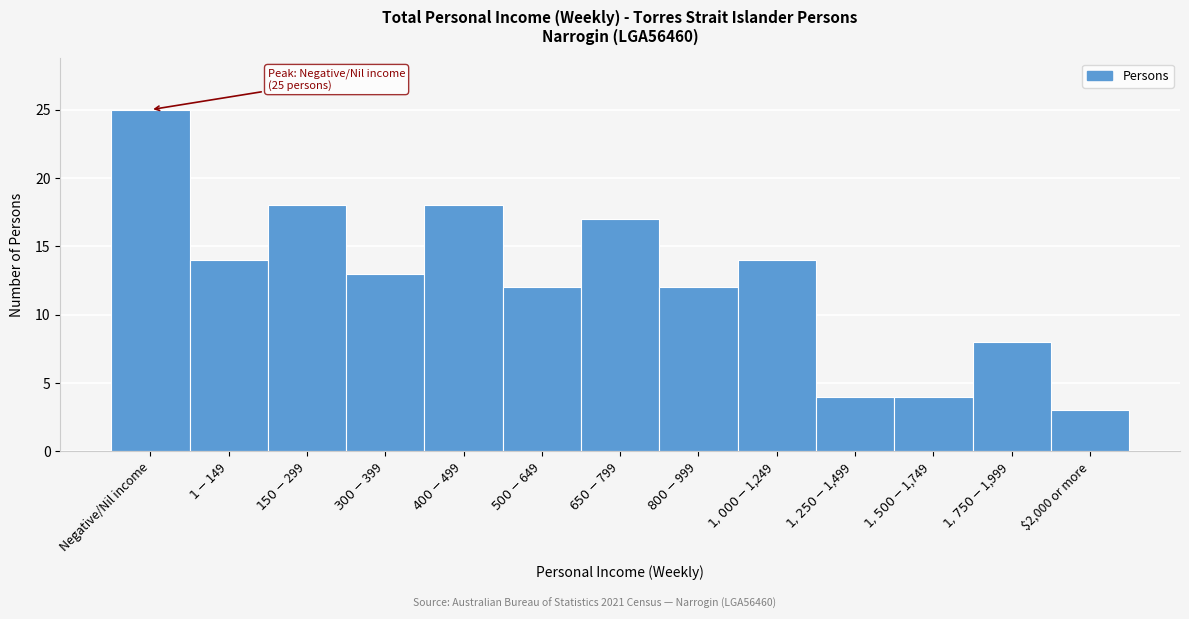

Reading left to right, extract all data points from this chart.

25	14	18	13	18	12	17	12	14	4	4	8	3